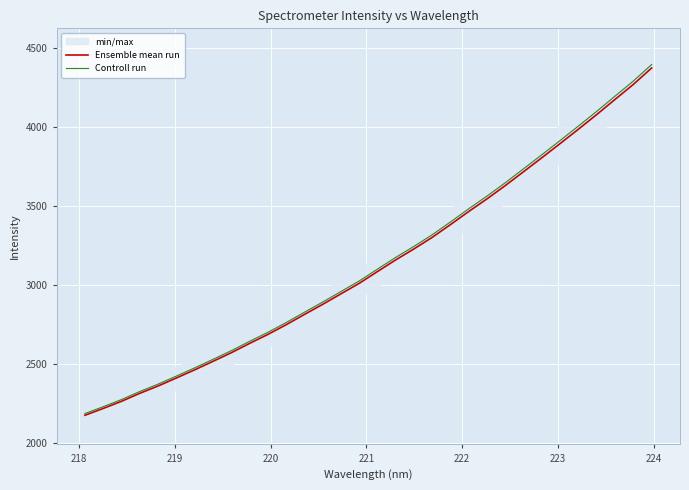

Does the chart display data point markers on the line(s)?

No